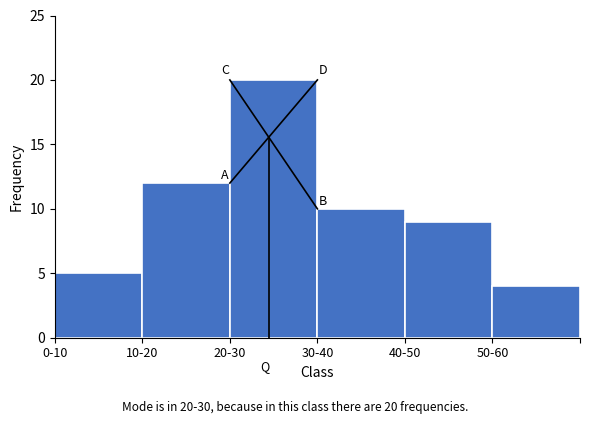

Reading left to right, transcribe all the data shown in this chart.

0-10=5	10-20=12	20-30=20	30-40=10	40-50=9	50-60=4